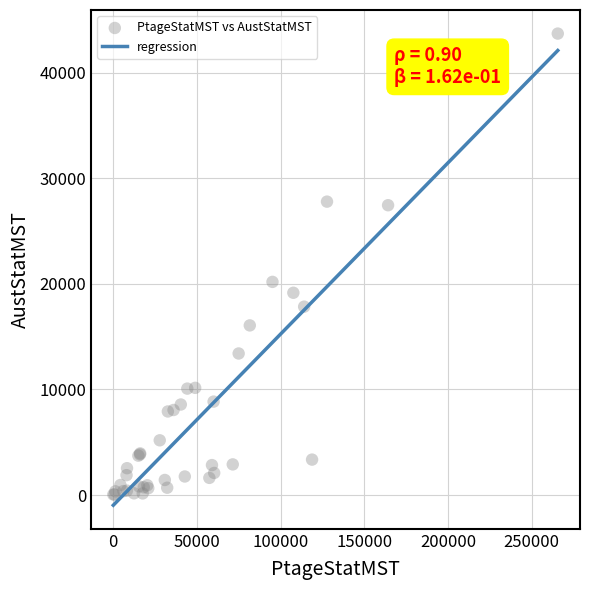

What Y value in the scatter plot is closest to 21873?

20184